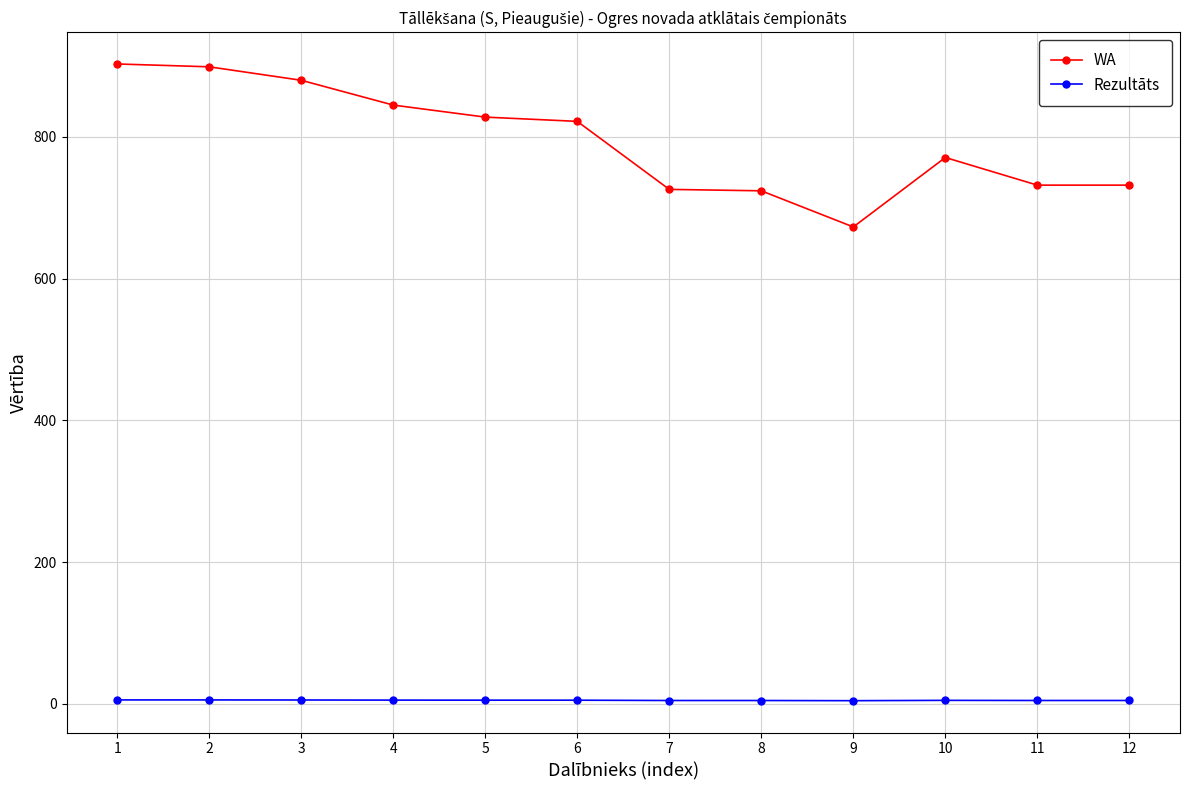

True or false: WA and Rezultāts cross at least once.

False